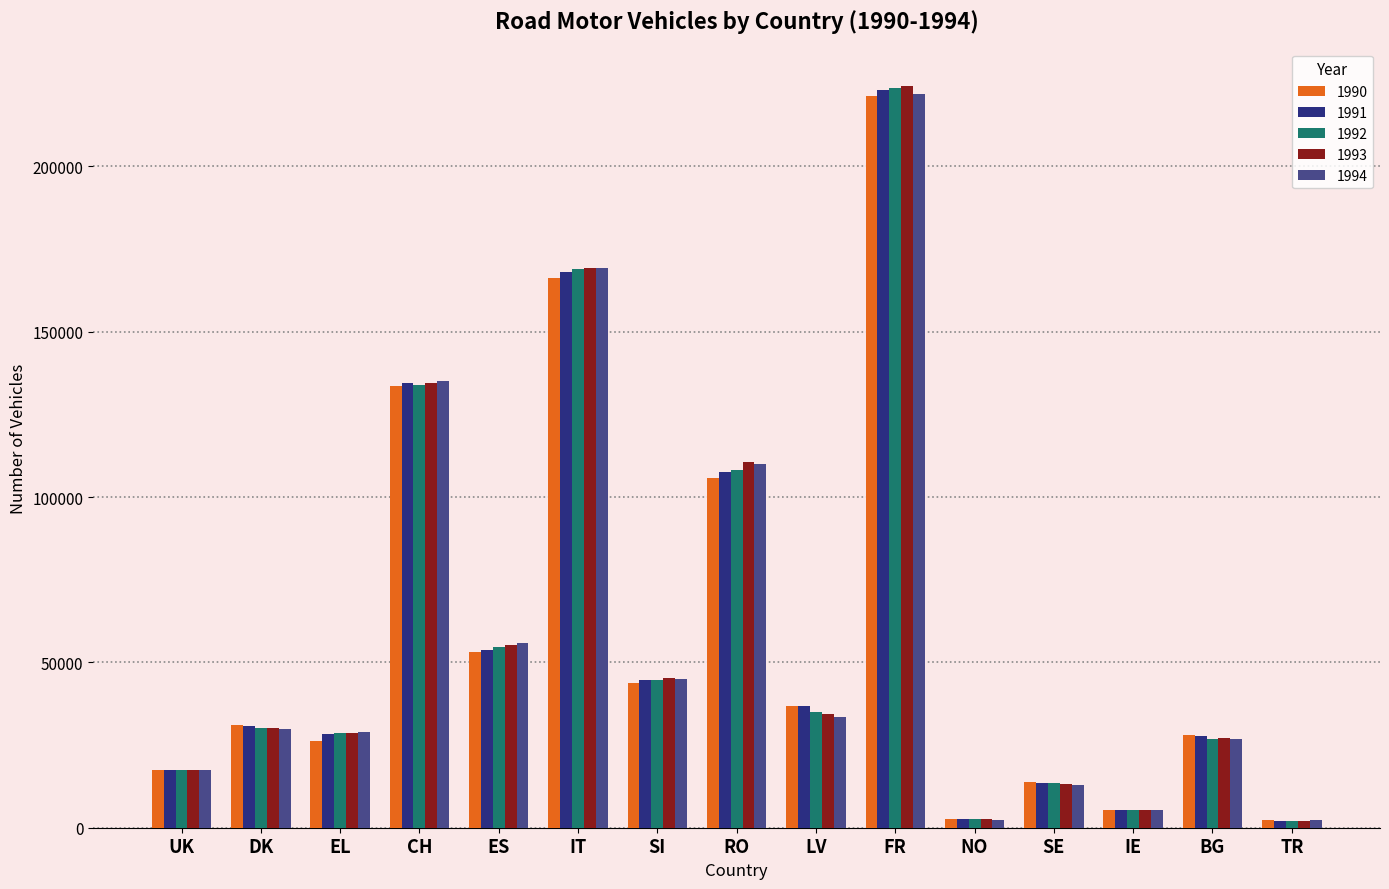

What is the sum of the 1994 values at NO and CH?

137507